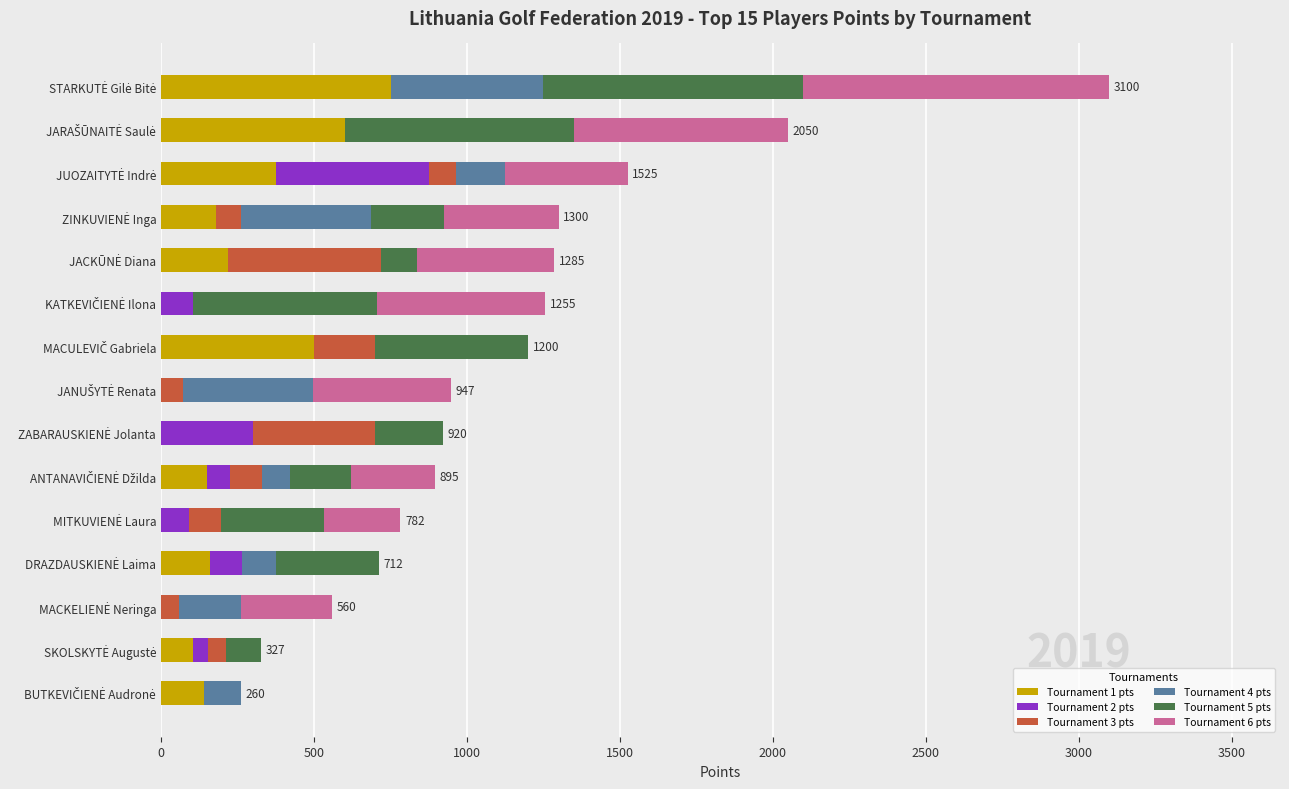

How many categories are shown in the chart?

15